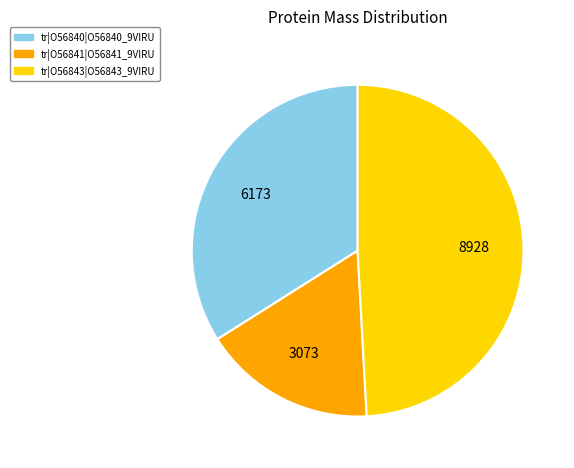

Is there any slice that represents more than half of the pie?

No